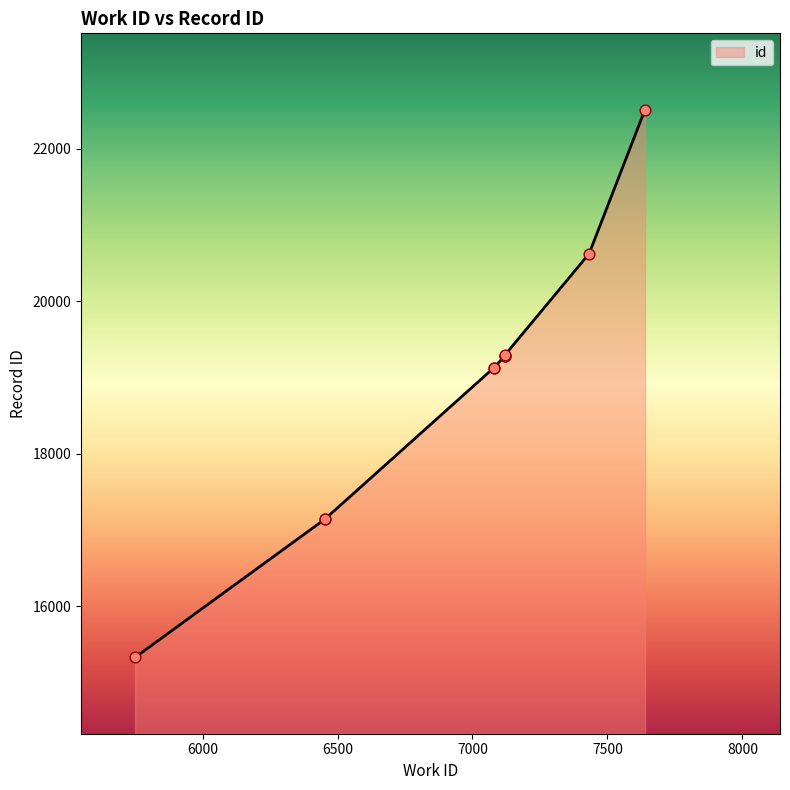

What is the change in value from 5750 to 7120?

+3965